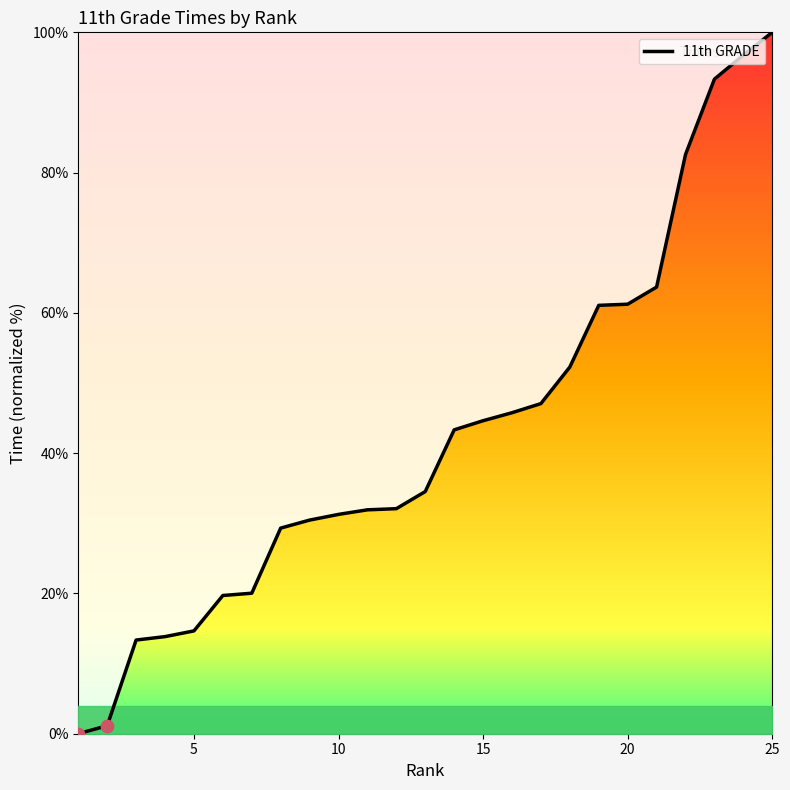

What is the maximum value shown in the chart?

100.0